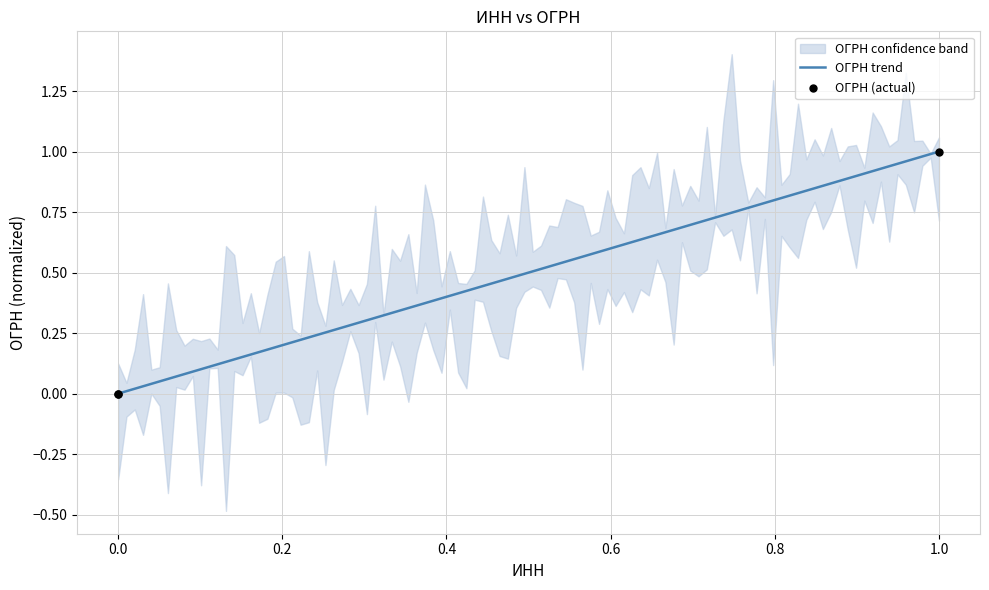

True or false: ОГРН trend has a value of -0.7 at 0.0.

False